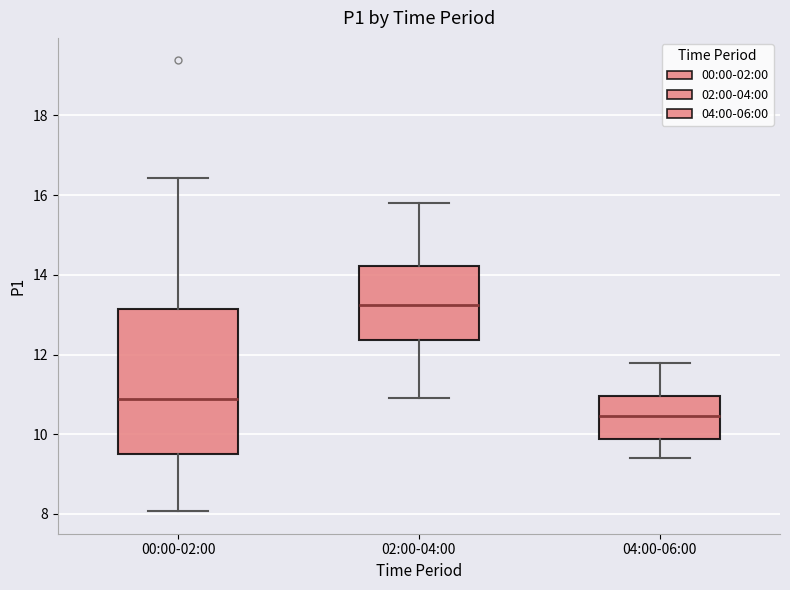

Which box has the lowest median line?

04:00-06:00